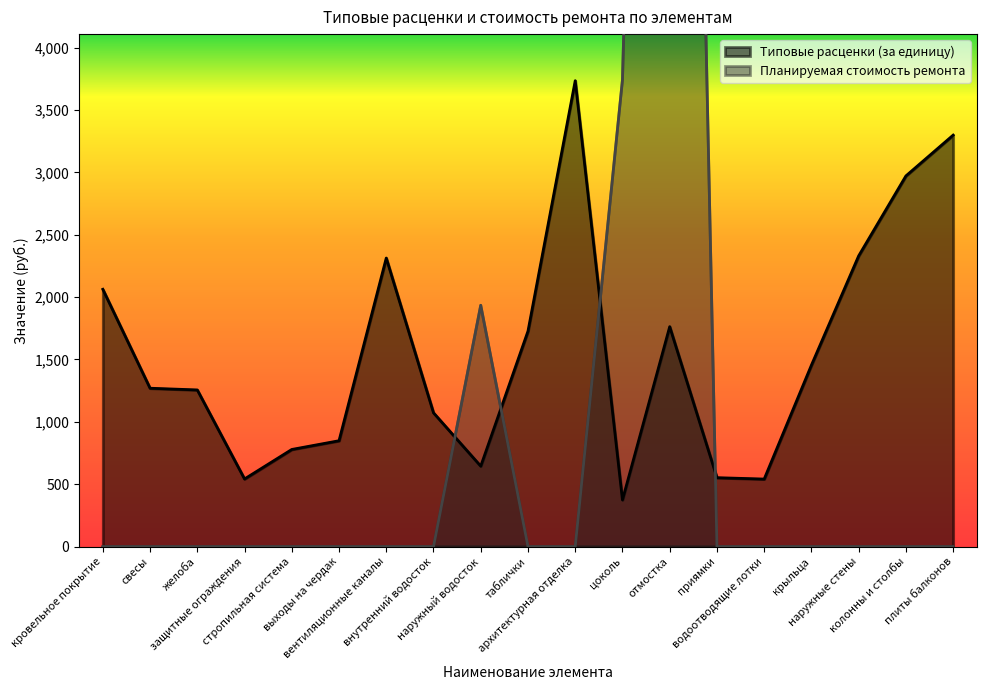

Reading right to left, what are all the values shown in this chart?

Типовые расценки (за единицу): 3298.8	2971.8	2331.0	1455.0	541.4	552.6	1763.2	374.2	3735.1	1727.4	644.9	1072.5	2313.3	848.8	778.8	542.3	1256.0	1269.7	2062.8
Планируемая стоимость ремонта: 0.0	0.0	0.0	0.0	0.0	0.0	17632.1	3742.2	0.0	0.0	1934.5	0.0	0.0	0.0	0.0	0.0	0.0	0.0	0.0